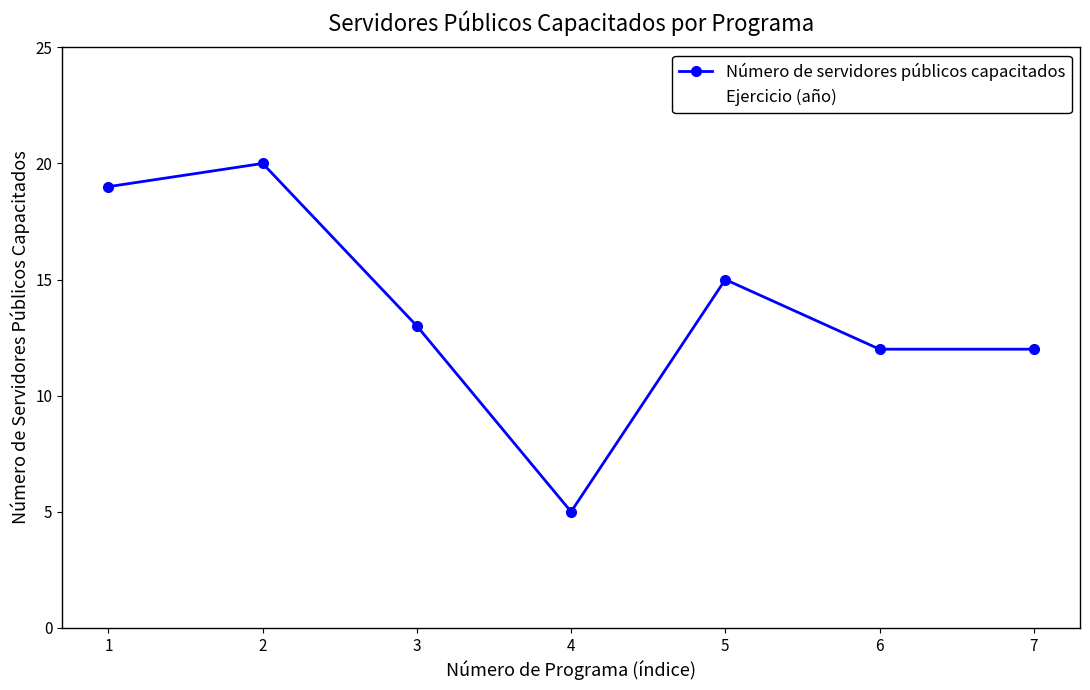

What is the smallest value displayed?

5